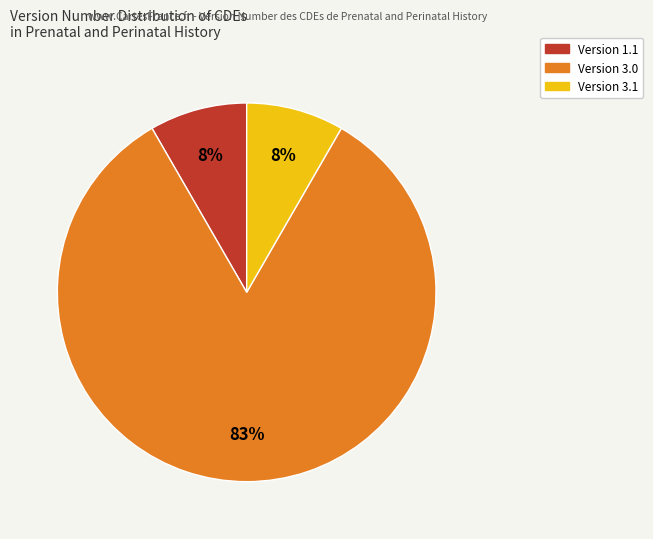

Is there any slice that represents more than half of the pie?

Yes